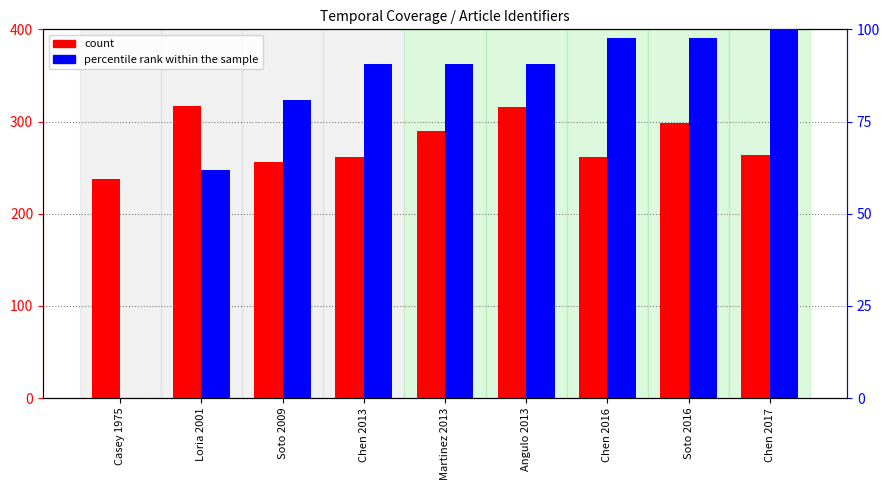

What is the difference between the maximum and second lowest values in the percentile rank within the sample series?

38.1